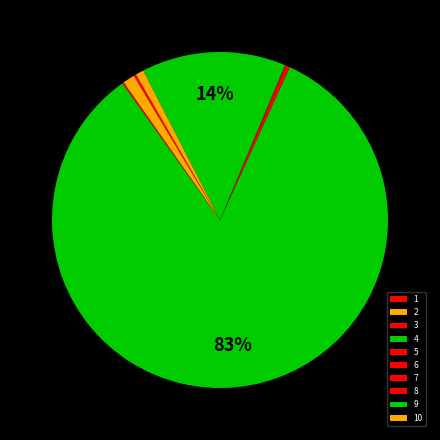

To the nearest percent, what is the difference between the largest and smallest slice percentages?

83%